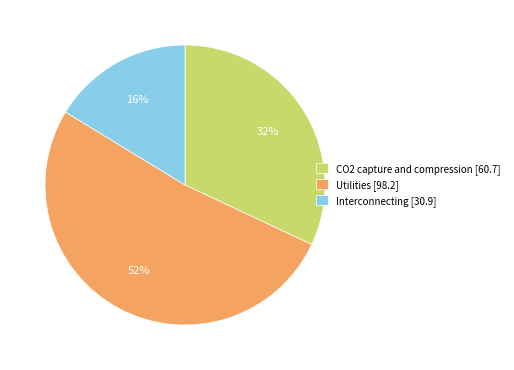

To the nearest percent, what percentage of the pie is Utilities?

52%